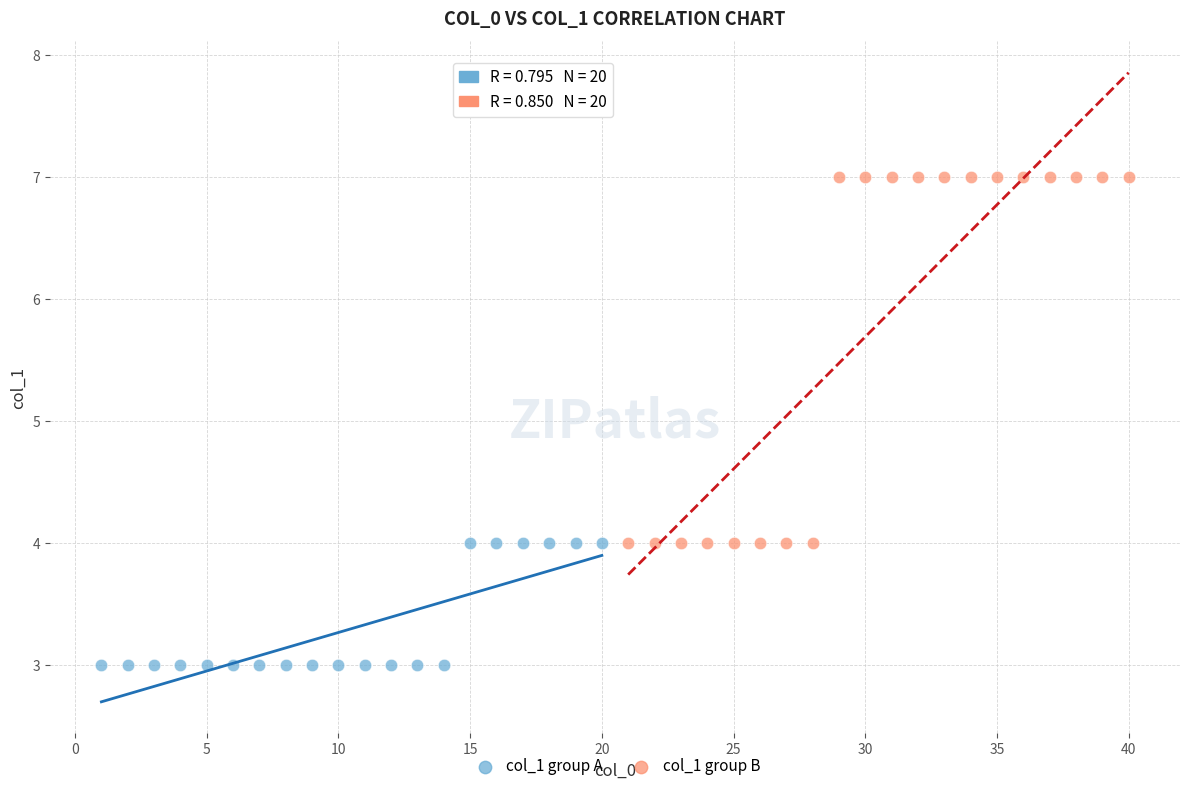

Which series contains the highest Y value?

col_1 group B